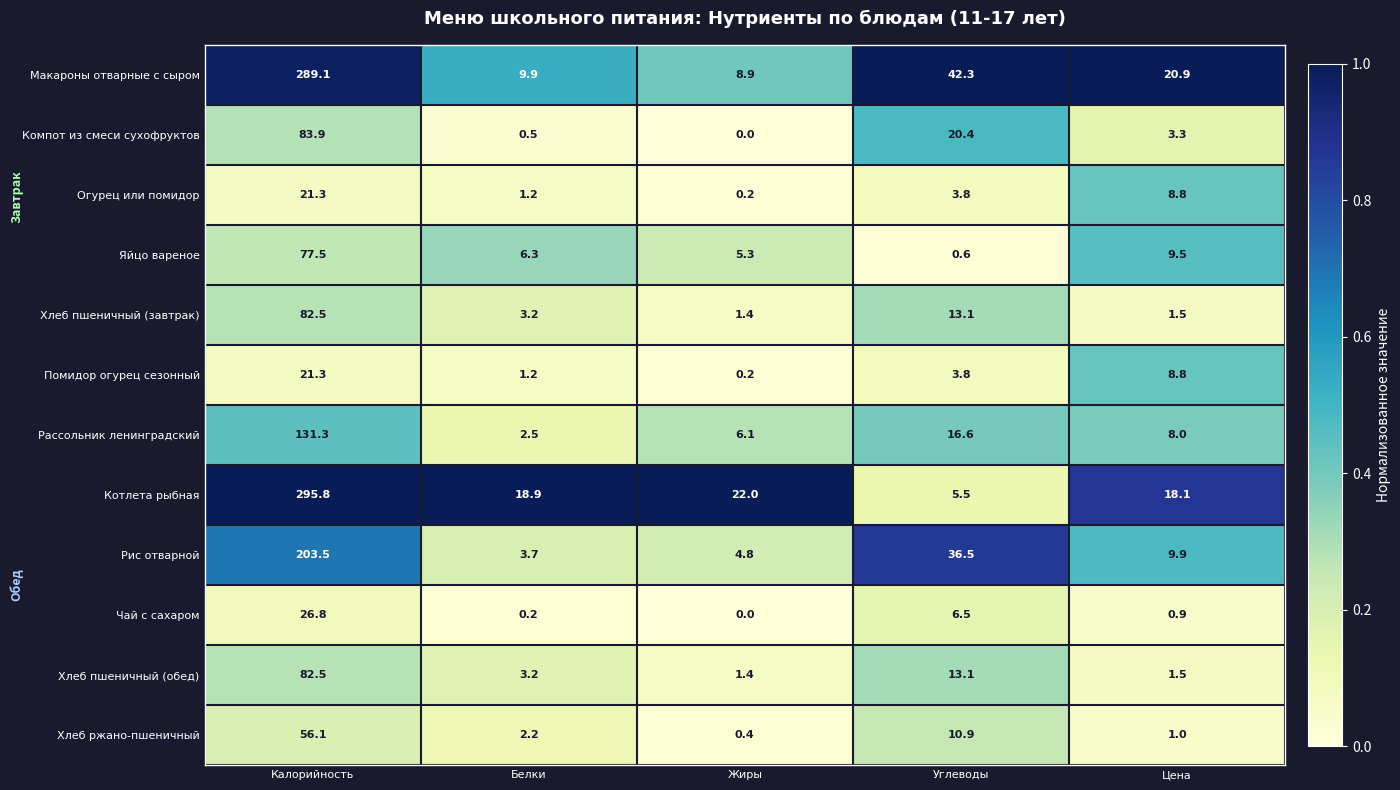

Which series changed the most between Белки and Углеводы?

Рис отварной